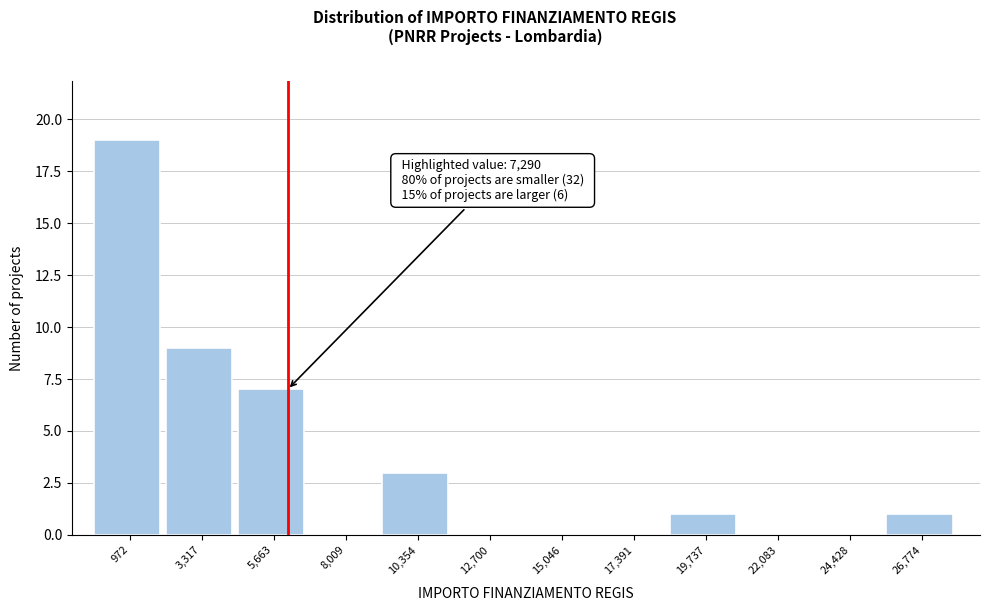

Reading left to right, what are all the values shown in this chart?

972=19	3,317=9	5,663=7	8,009=0	10,354=3	12,700=0	15,046=0	17,391=0	19,737=1	22,083=0	24,428=0	26,774=1